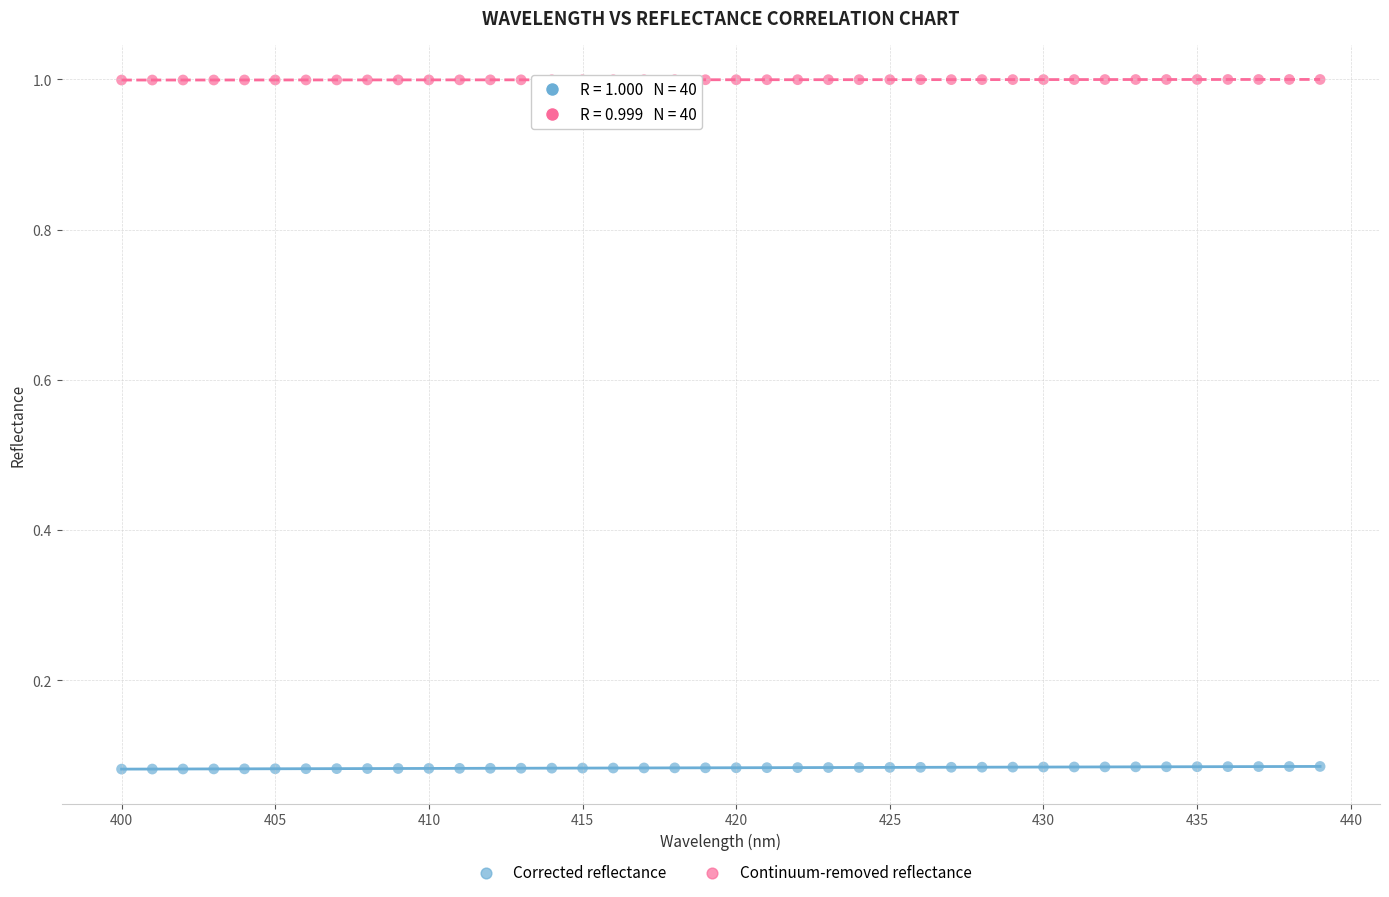

What are all the series names shown in the legend?

Corrected reflectance, Continuum-removed reflectance